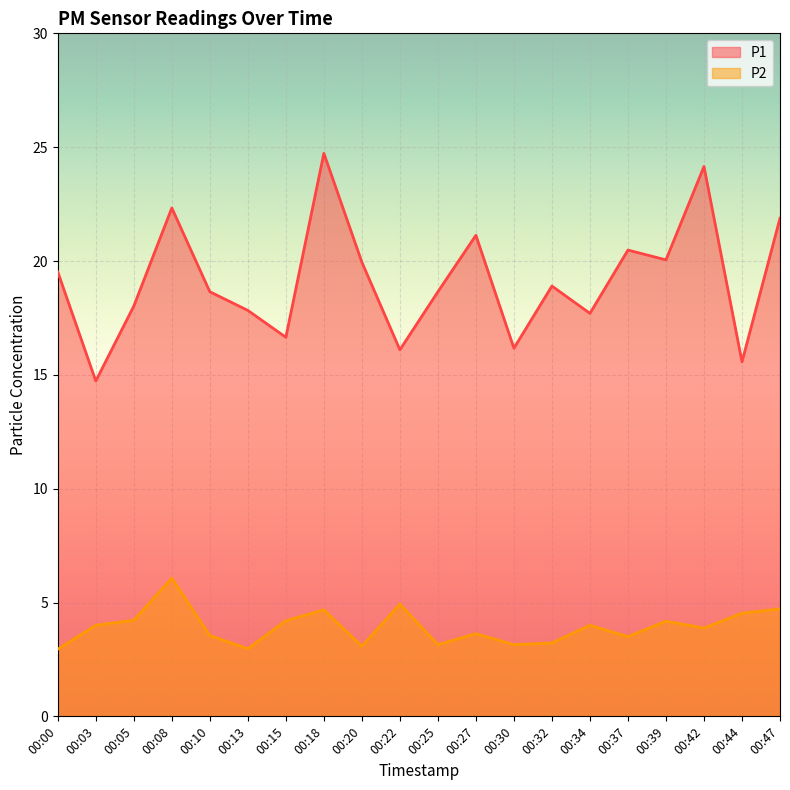

True or false: P1 and P2 cross at least once.

False